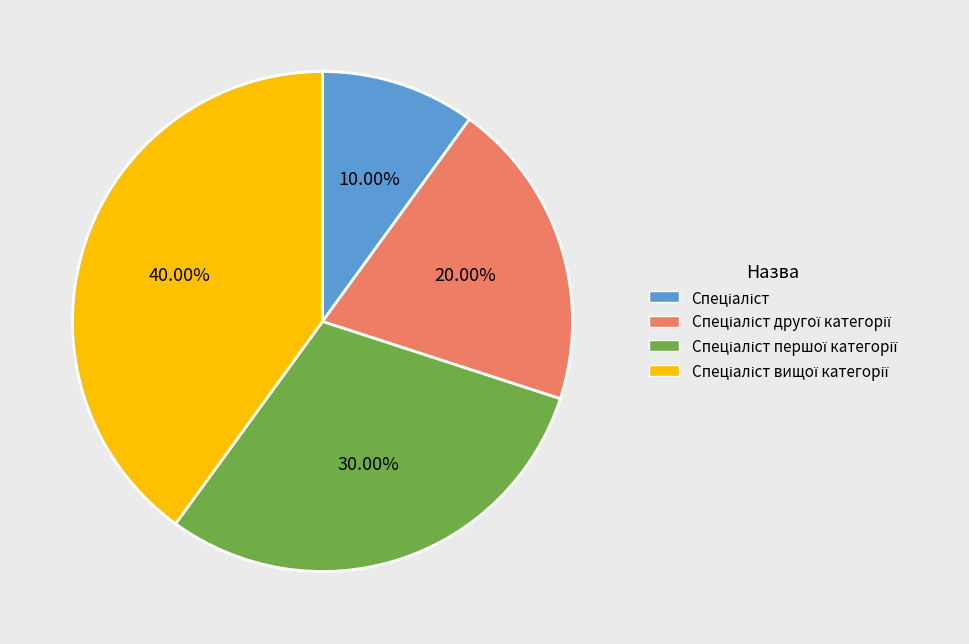

Is there any slice that represents more than half of the pie?

No